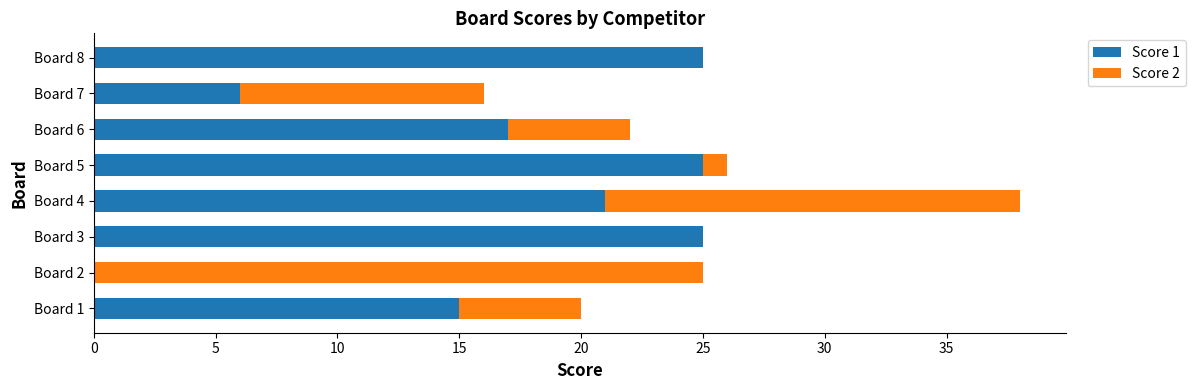

What is the total value across all series at Board 2?

25